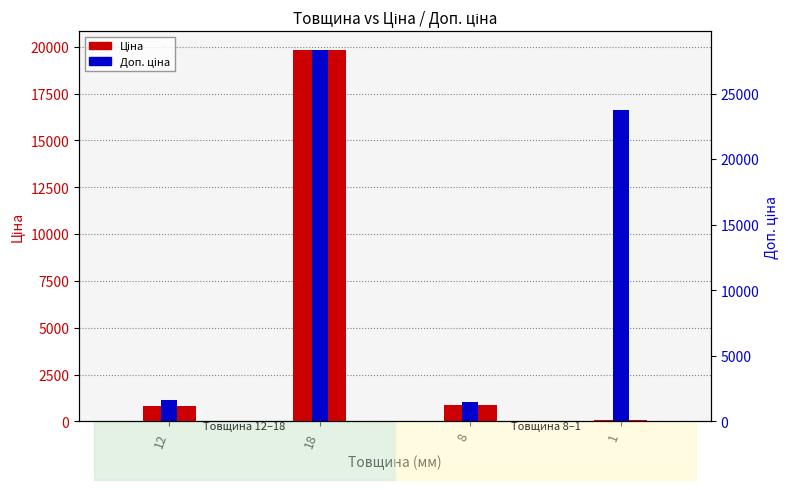

Reading right to left, list all the values displayed in this chart.

Ціна: 73.8	899.5	19831.1	842.8
Доп. ціна: 16609.5	1030.8	19831.1	1142.1